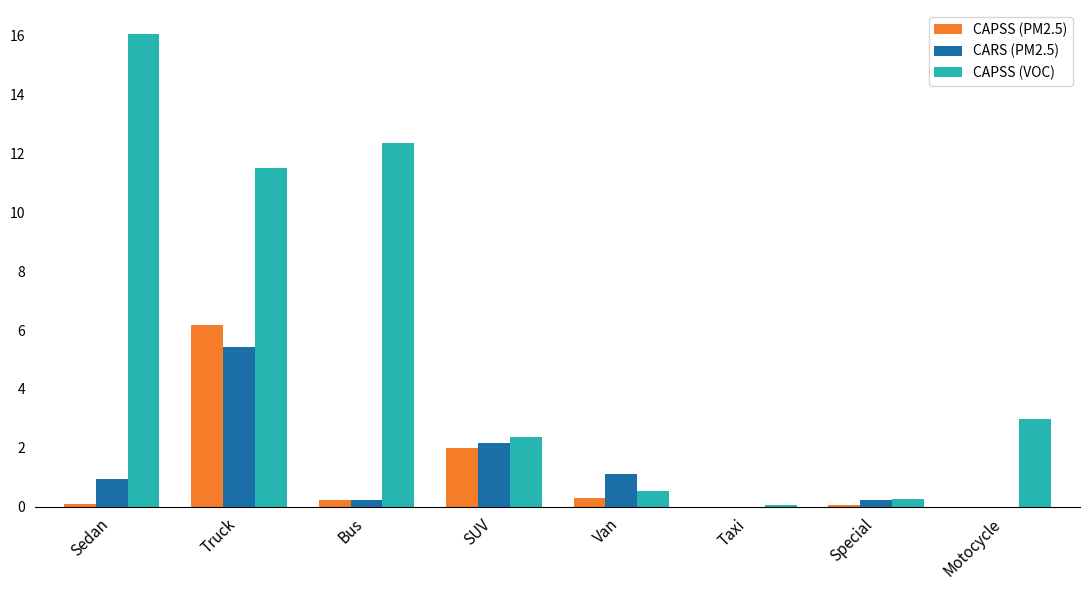

The value of CARS (PM2.5) at Motocycle is 0.0. True or false?

True